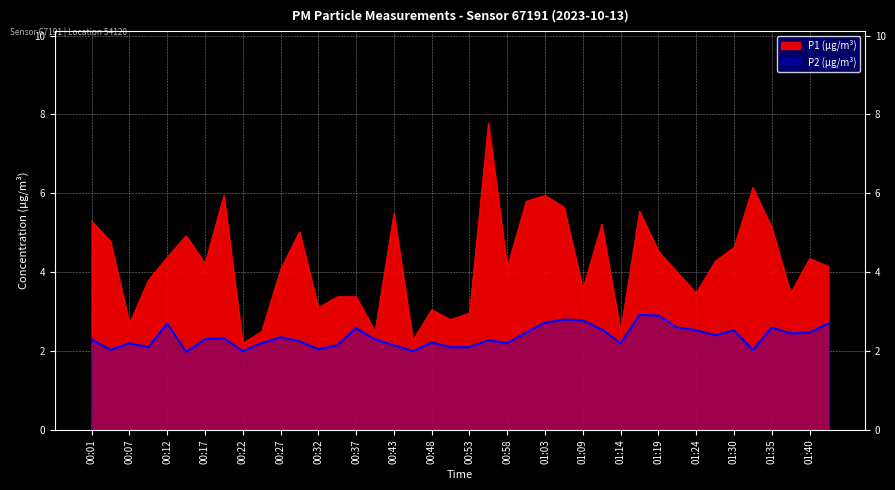

Reading left to right, what are all the values shown in this chart?

P1 (µg/m³): 00:01=5.3	00:04=4.8	00:07=2.7	00:09=3.8	00:12=4.4	00:14=4.9	00:17=4.2	00:19=6.0	00:22=2.2	00:24=2.5	00:27=4.1	00:30=5.0	00:32=3.1	00:35=3.4	00:37=3.4	00:40=2.5	00:43=5.5	00:45=2.3	00:48=3.0	00:51=2.8	00:53=3.0	00:56=7.8	00:58=4.1	01:01=5.8	01:03=6.0	01:06=5.7	01:09=3.6	01:11=5.2	01:14=2.5	01:16=5.5	01:19=4.5	01:21=4.0	01:24=3.5	01:26=4.3	01:30=4.6	01:32=6.2	01:35=5.1	01:37=3.5	01:40=4.3	01:42=4.2
P2 (µg/m³): 00:01=2.3	00:04=2.0	00:07=2.2	00:09=2.1	00:12=2.7	00:14=2.0	00:17=2.3	00:19=2.3	00:22=2.0	00:24=2.2	00:27=2.4	00:30=2.2	00:32=2.0	00:35=2.1	00:37=2.6	00:40=2.3	00:43=2.1	00:45=2.0	00:48=2.2	00:51=2.1	00:53=2.1	00:56=2.3	00:58=2.2	01:01=2.5	01:03=2.7	01:06=2.8	01:09=2.8	01:11=2.5	01:14=2.2	01:16=2.9	01:19=2.9	01:21=2.6	01:24=2.5	01:26=2.4	01:30=2.5	01:32=2.0	01:35=2.6	01:37=2.5	01:40=2.5	01:42=2.7